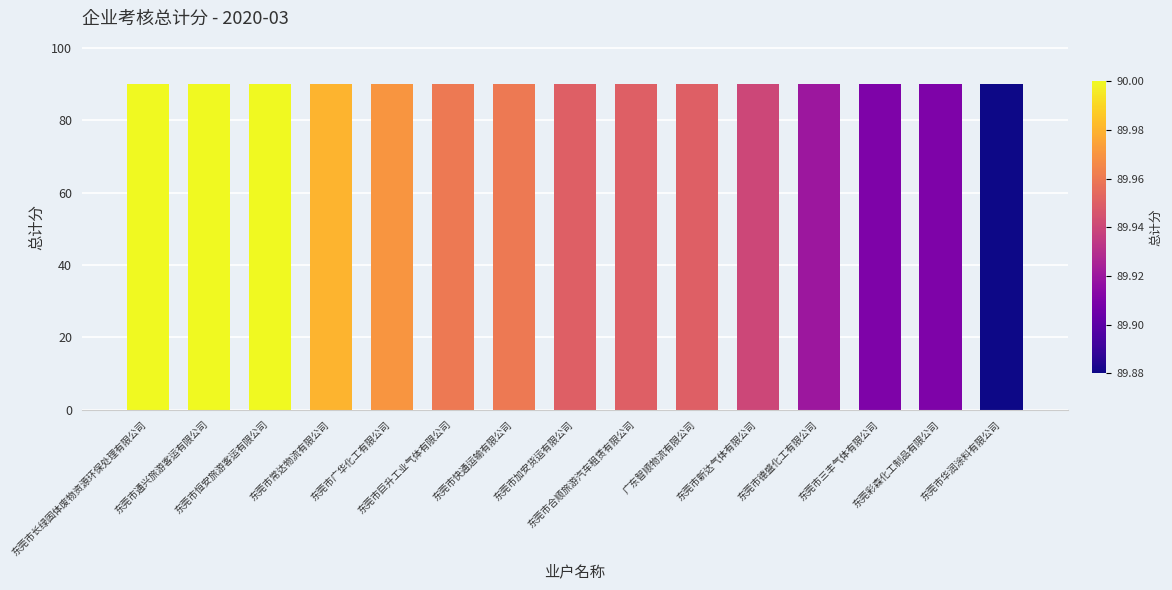

What is the smallest value displayed?

89.9